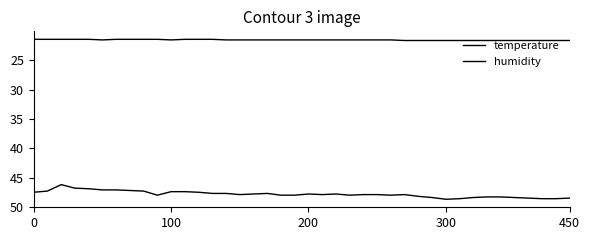

How many lines are shown in the chart?

2